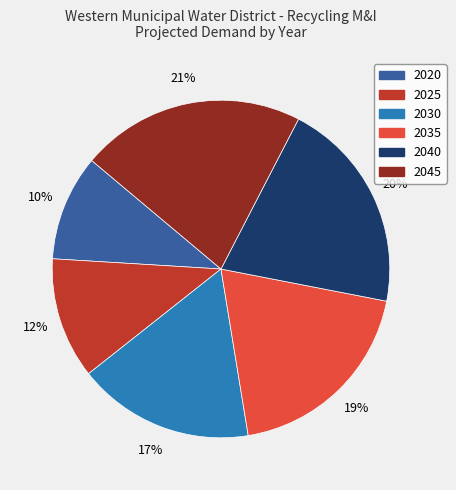

Rank the categories by value from highest to lowest.

2045, 2040, 2035, 2030, 2025, 2020